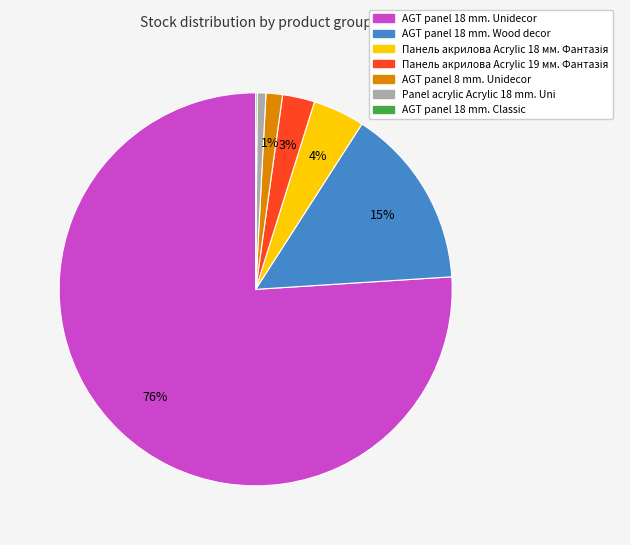

Between AGT panel 18 mm. Wood decor and Panel acrylic Acrylic 18 mm. Uni, which is larger?

AGT panel 18 mm. Wood decor